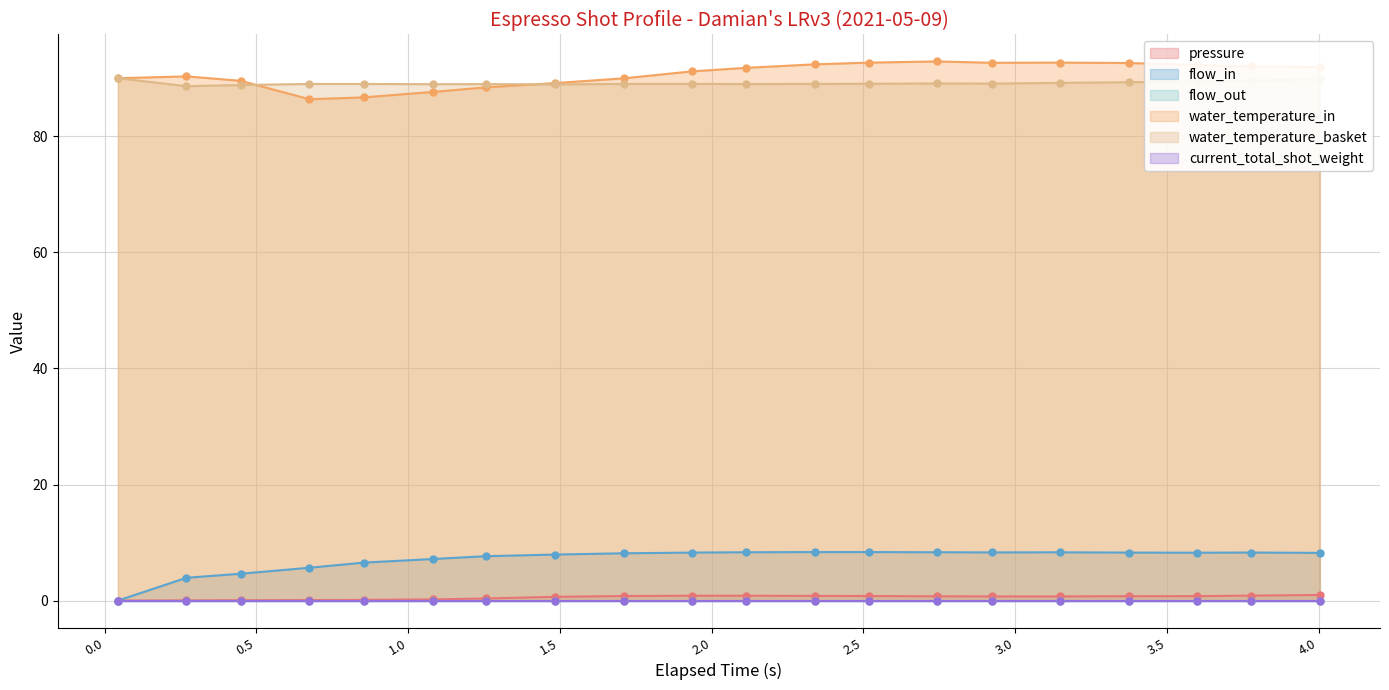

Which series reaches the minimum Y coordinate?

pressure